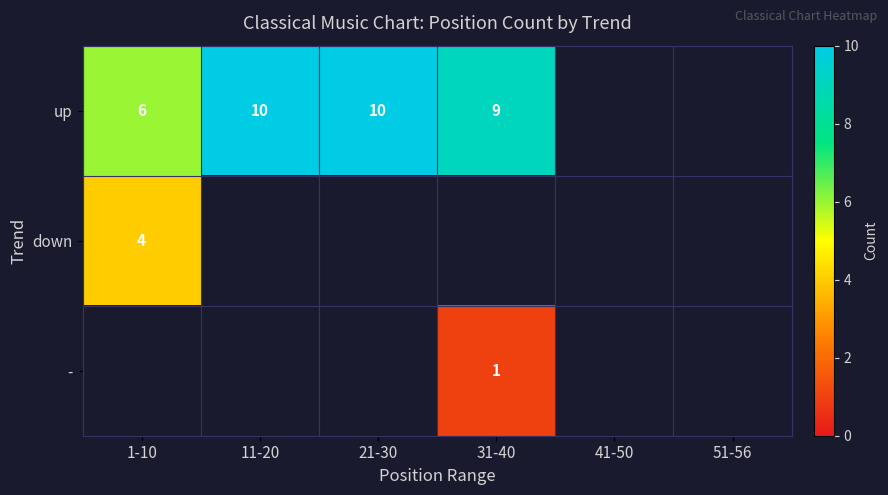

At how many categories does at least one series exceed 5?

4